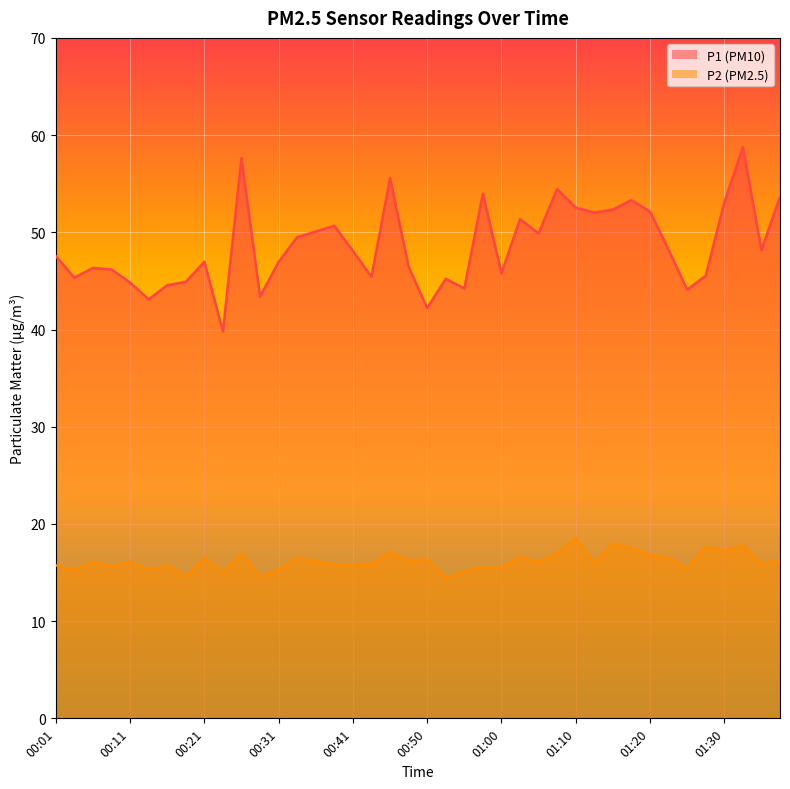

Rank the series at 00:01 from lowest to highest value.

P2, P1